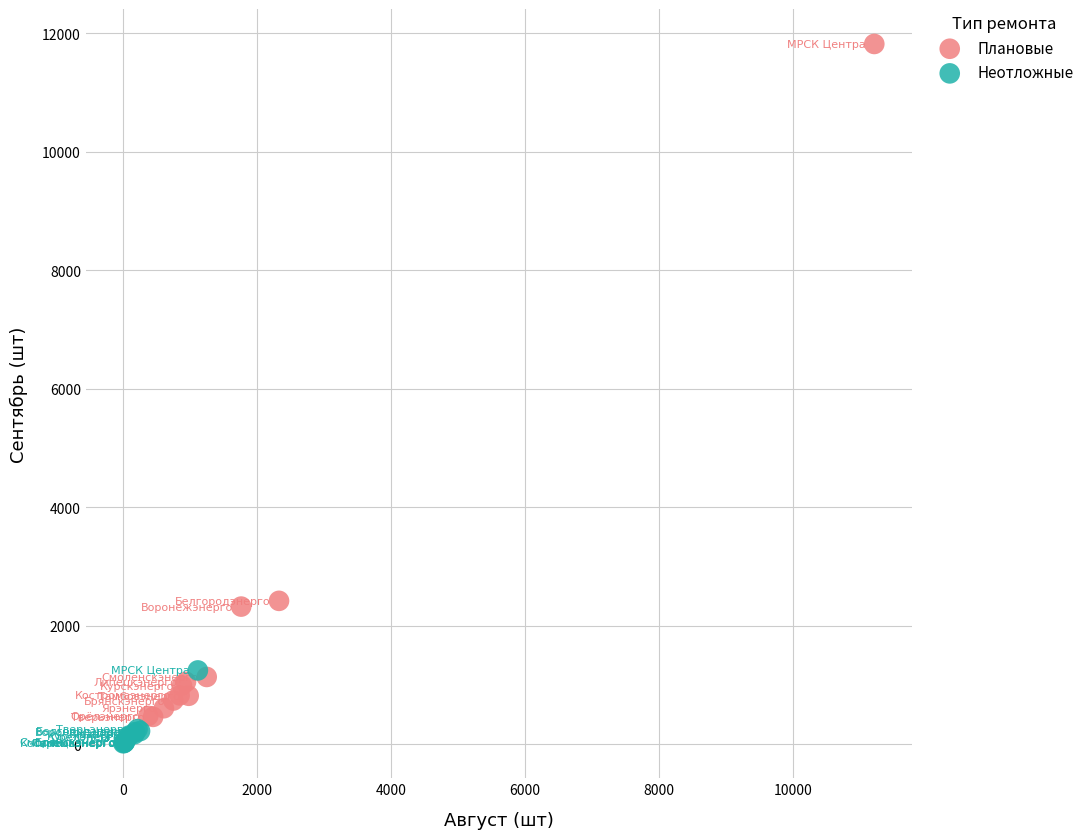

Which series has the largest Y range (max minus min)?

Плановые